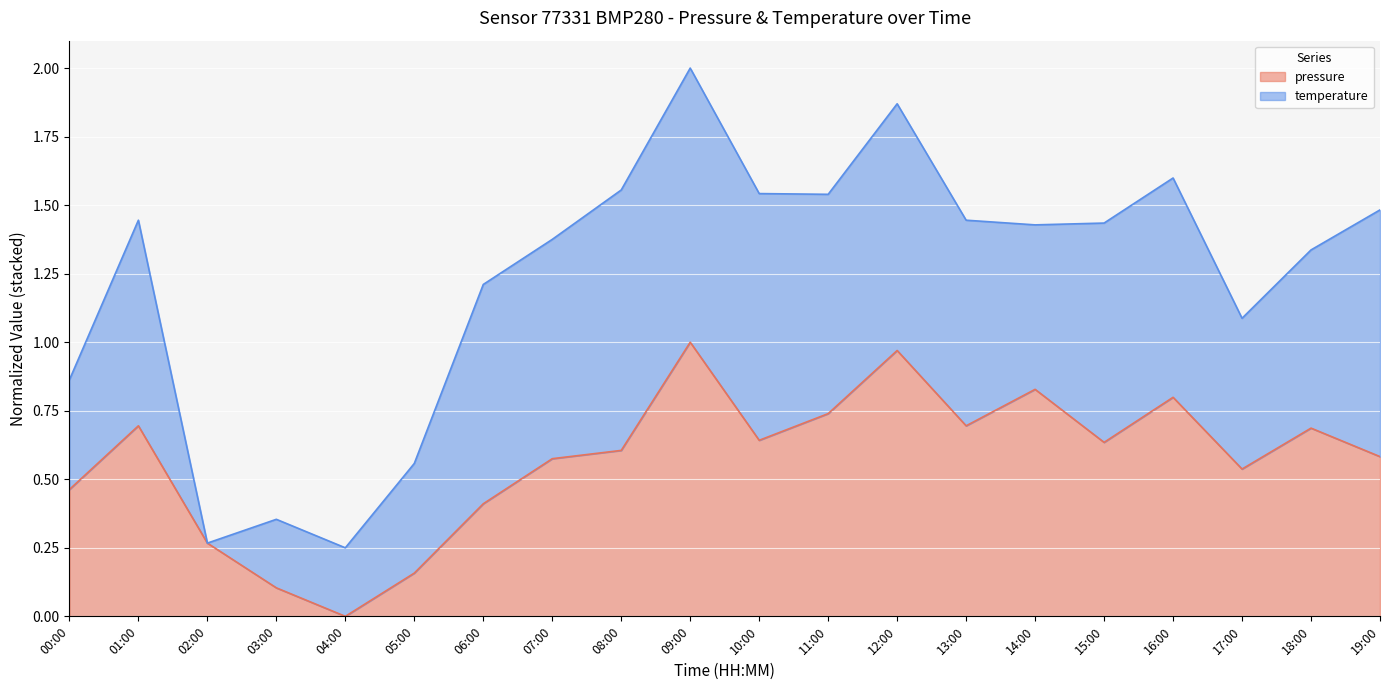

Where is the first local maximum?

01:00